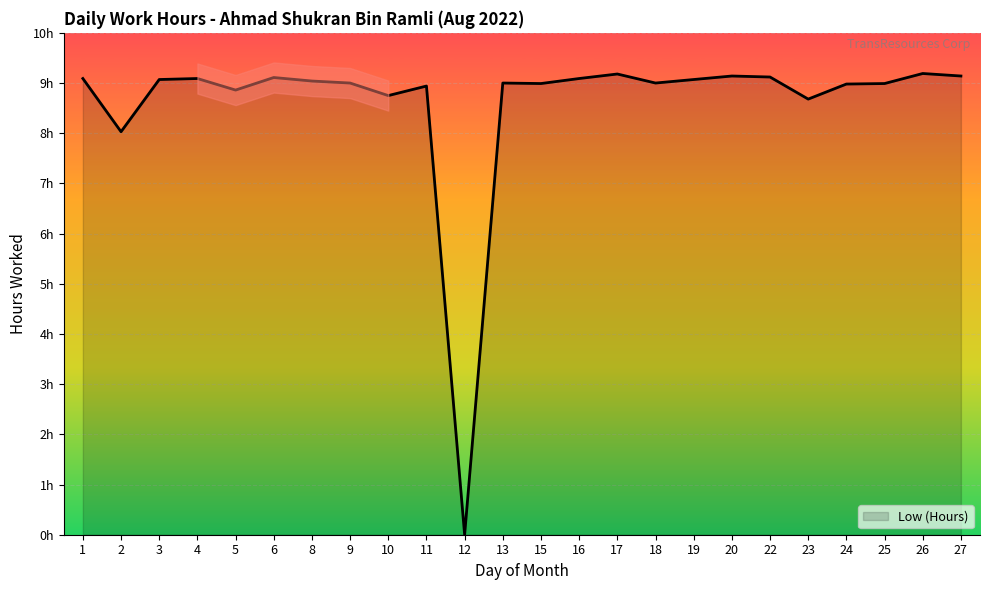

What is the sum of the values at 9 and 24?

18.0